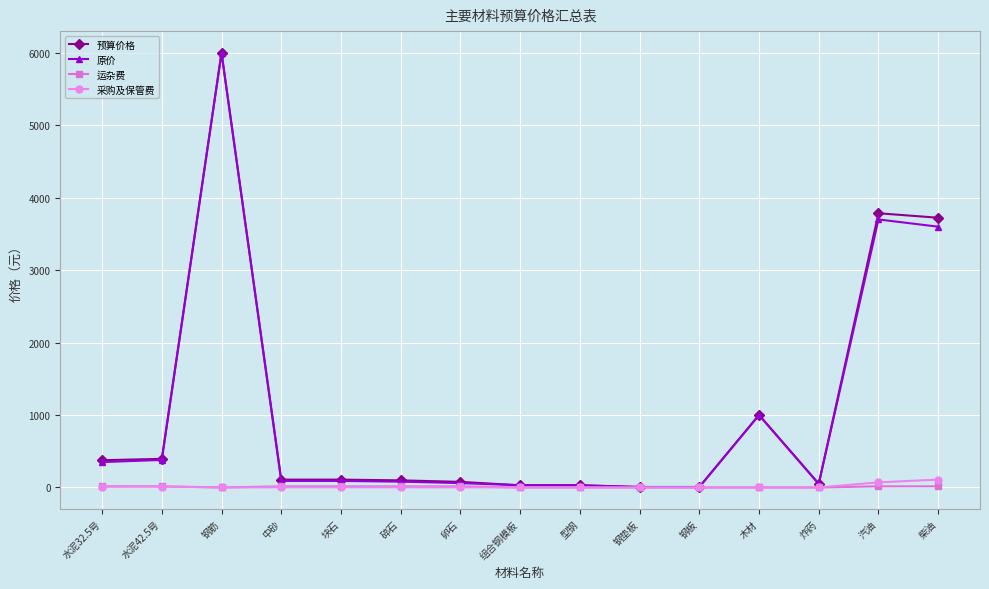

What is the total value across all series at 卵石?

154.5